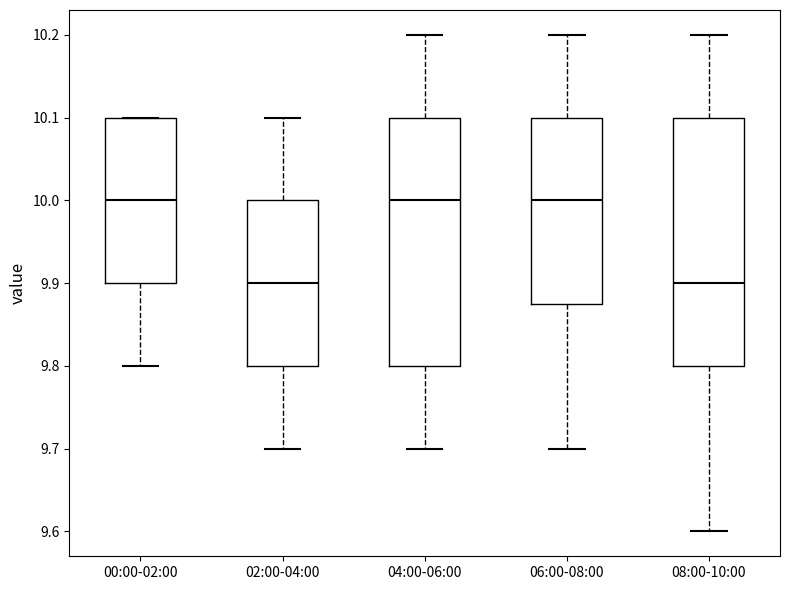

Reading left to right, transcribe this box plot: for each box, give where its median line is, the range the box spans, and where its two whiskers end, as read against the y-axis. The values are not printed on the chart, so give them approximately, as read against the axis.

00:00-02:00: median 10.00, box 9.90 to 10.10, whiskers 9.80 to 10.10
02:00-04:00: median 9.90, box 9.80 to 10.00, whiskers 9.70 to 10.10
04:00-06:00: median 10.00, box 9.80 to 10.10, whiskers 9.70 to 10.20
06:00-08:00: median 10.00, box 9.88 to 10.10, whiskers 9.70 to 10.20
08:00-10:00: median 9.90, box 9.80 to 10.10, whiskers 9.60 to 10.20